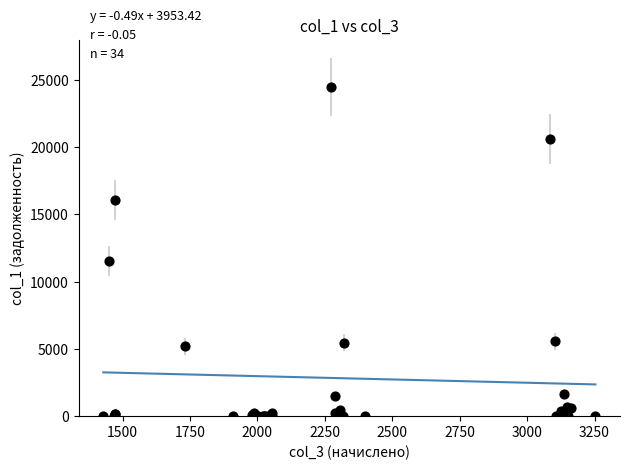

What Y value in the scatter plot is closest to 12237?

11527.6